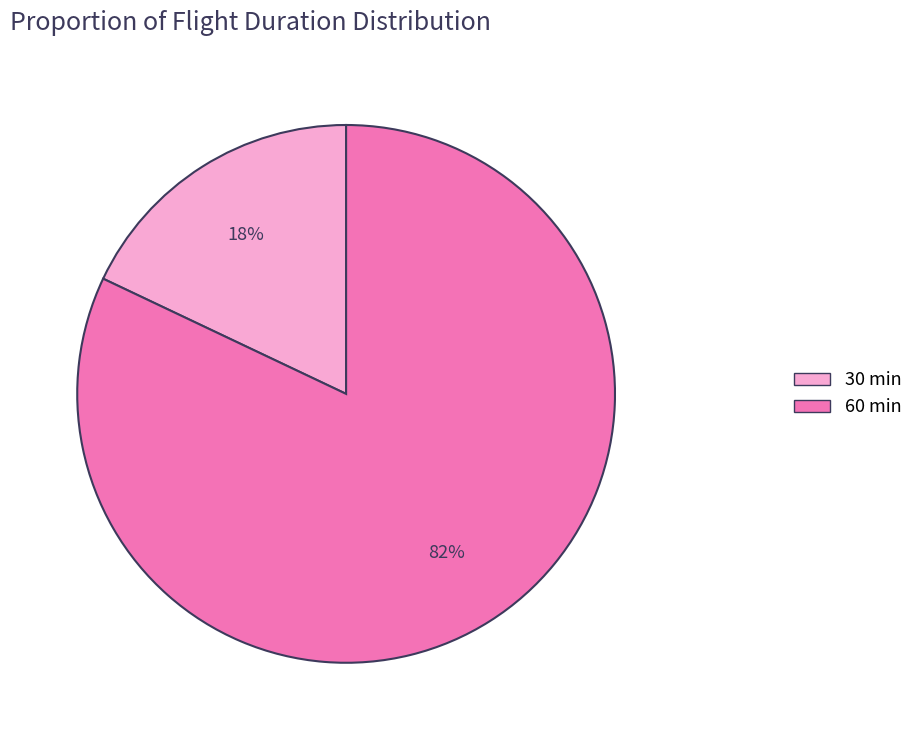

To the nearest percent, what is the average slice percentage?

50%